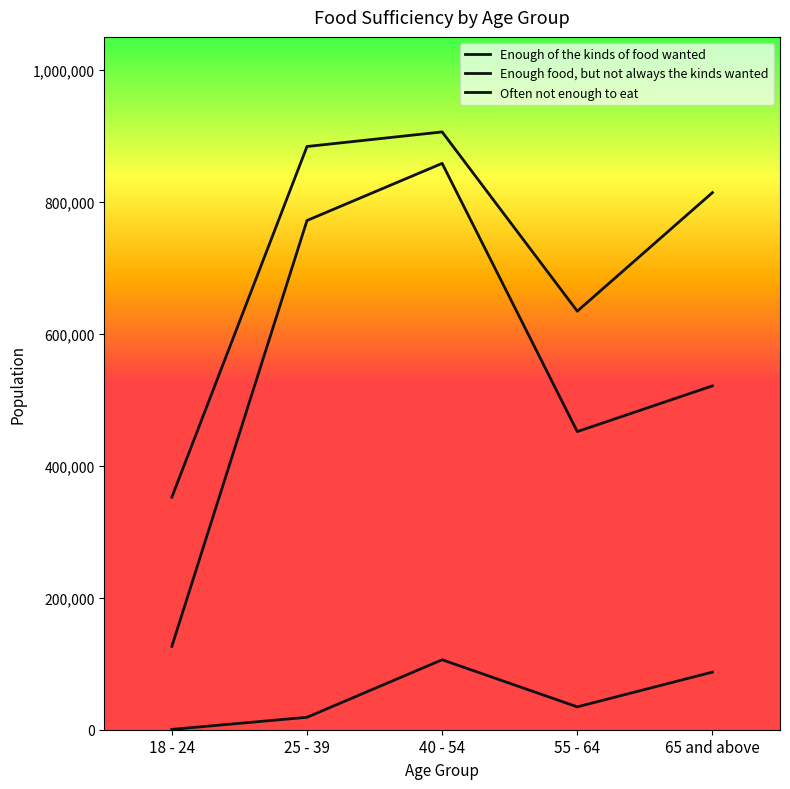

Does the chart display data point markers on the line(s)?

No